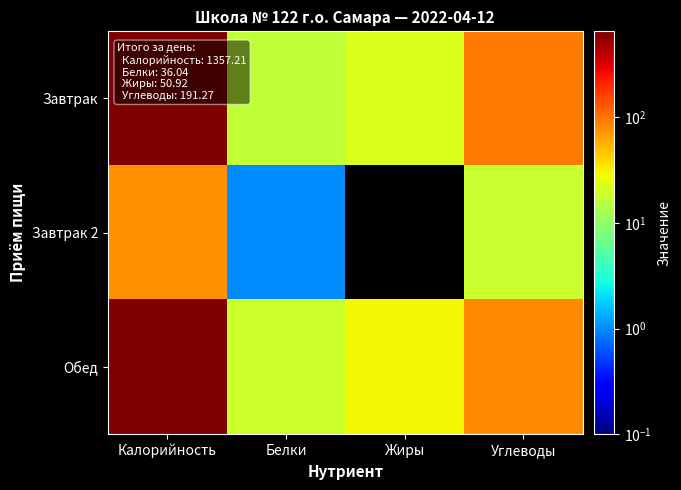

At which category does the chart reach its peak across all series?

Калорийность